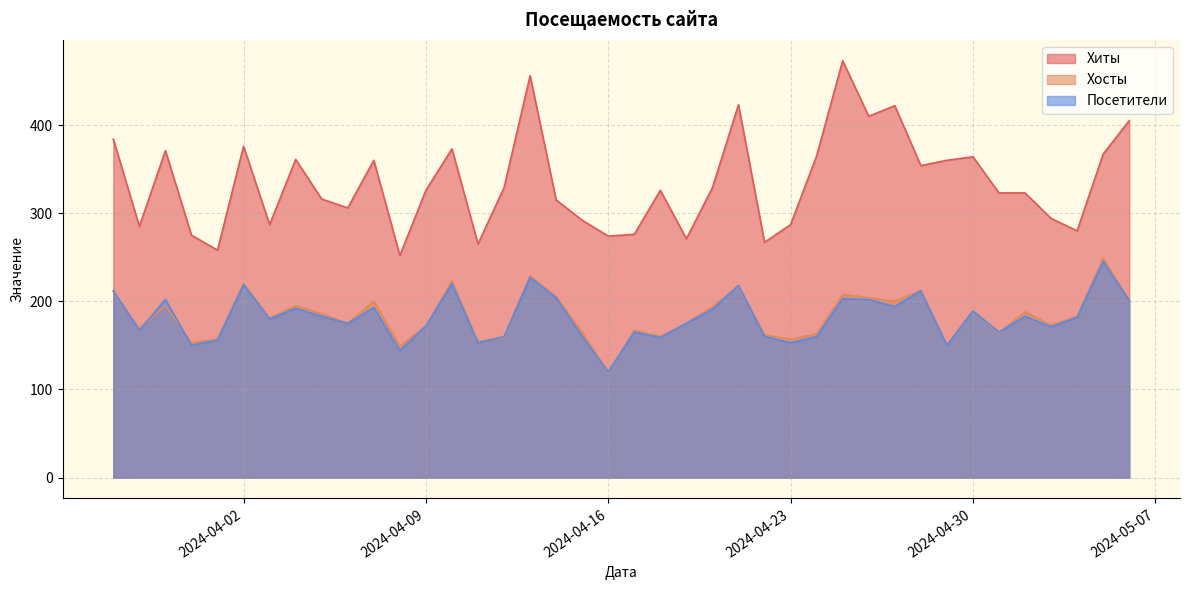

Which category has the lowest value across all series?

2024-04-16